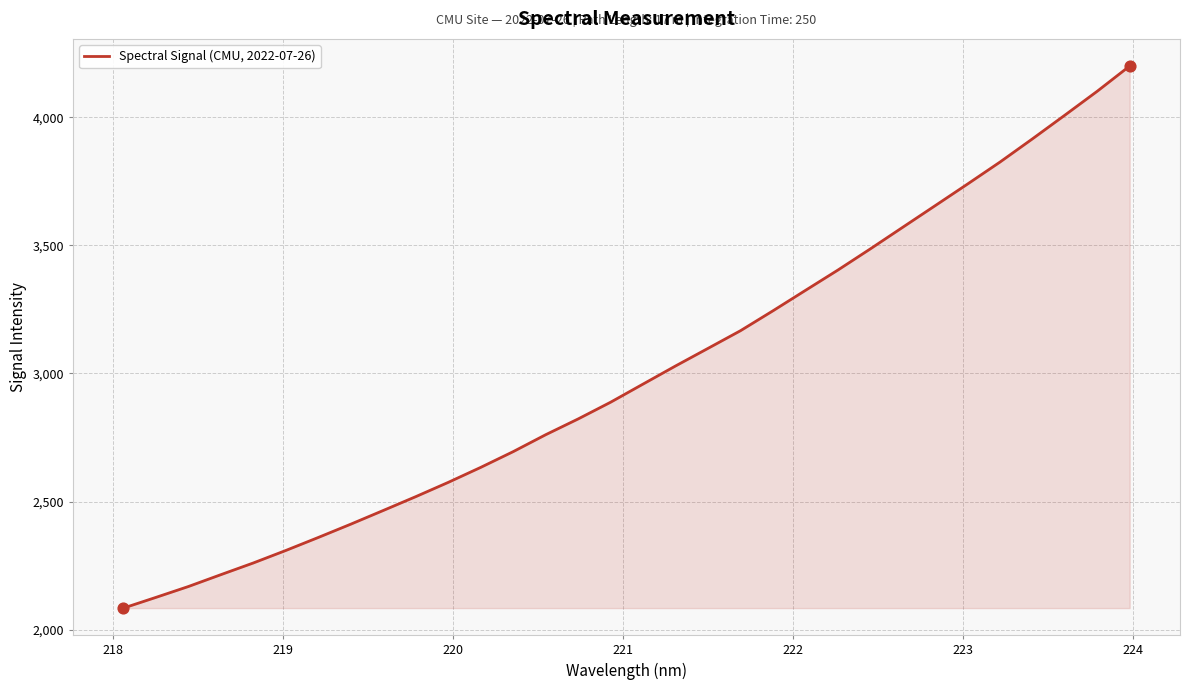

What is the greatest value displayed?

4199.6